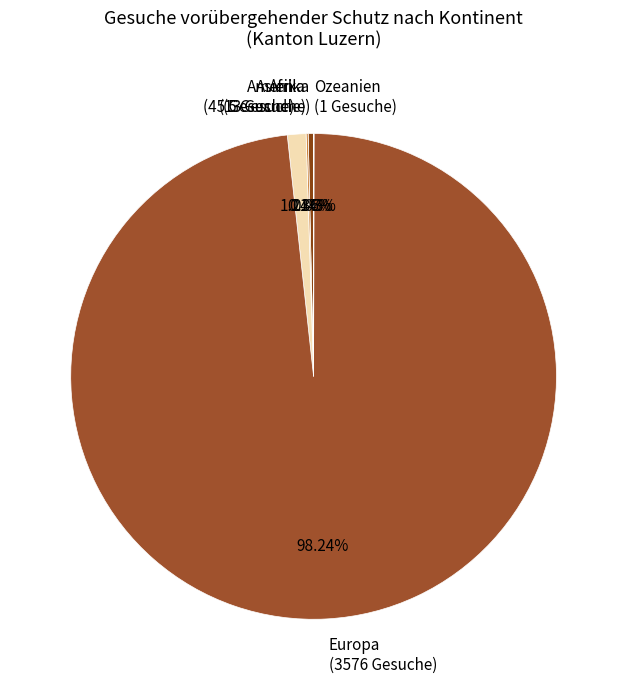

What percentage is NOT represented by Europa?

1.8%